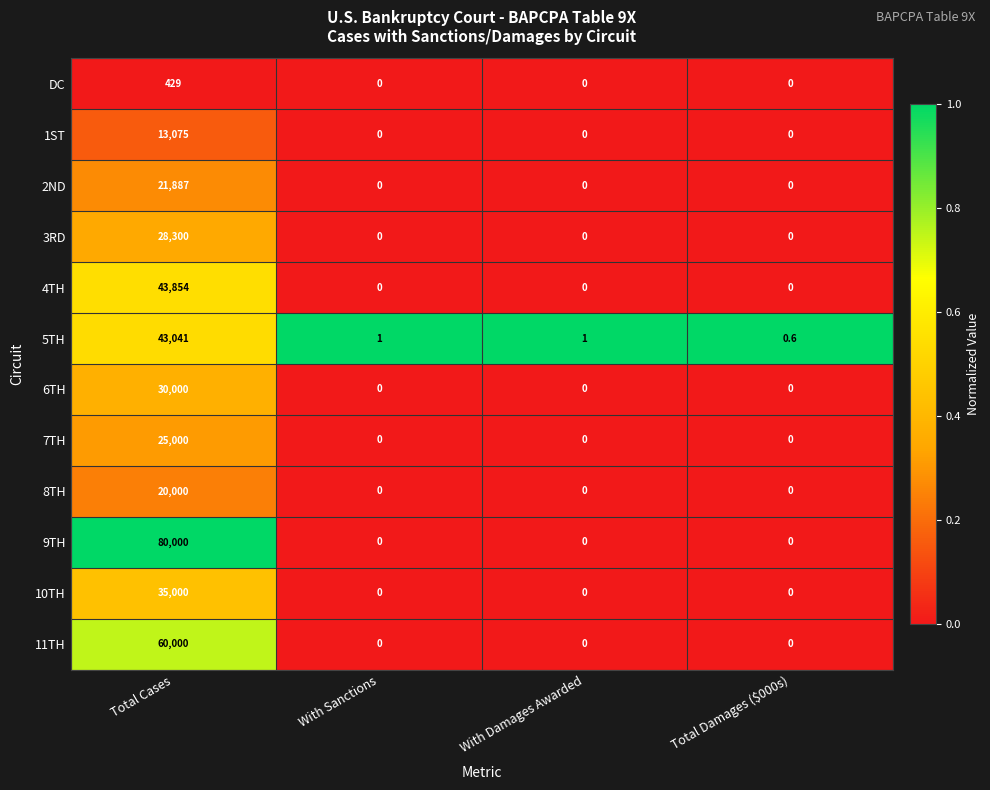

How many 9TH values are between 0 and 80000?

4